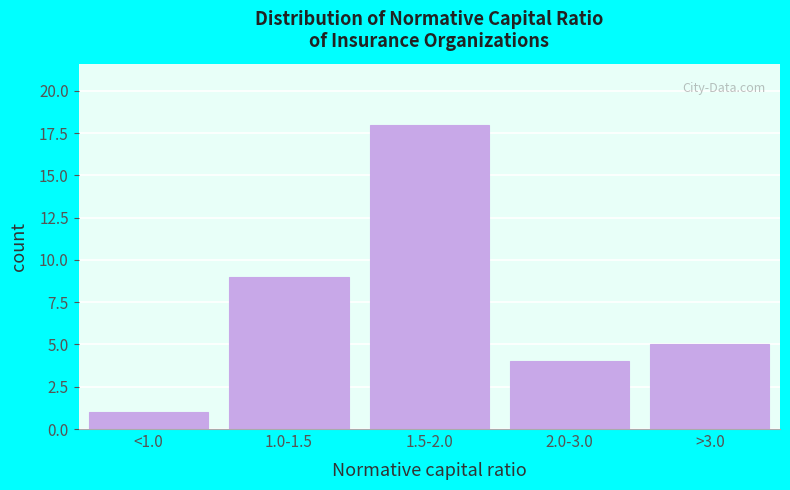

Reading left to right, transcribe all the data shown in this chart.

1	9	18	4	5